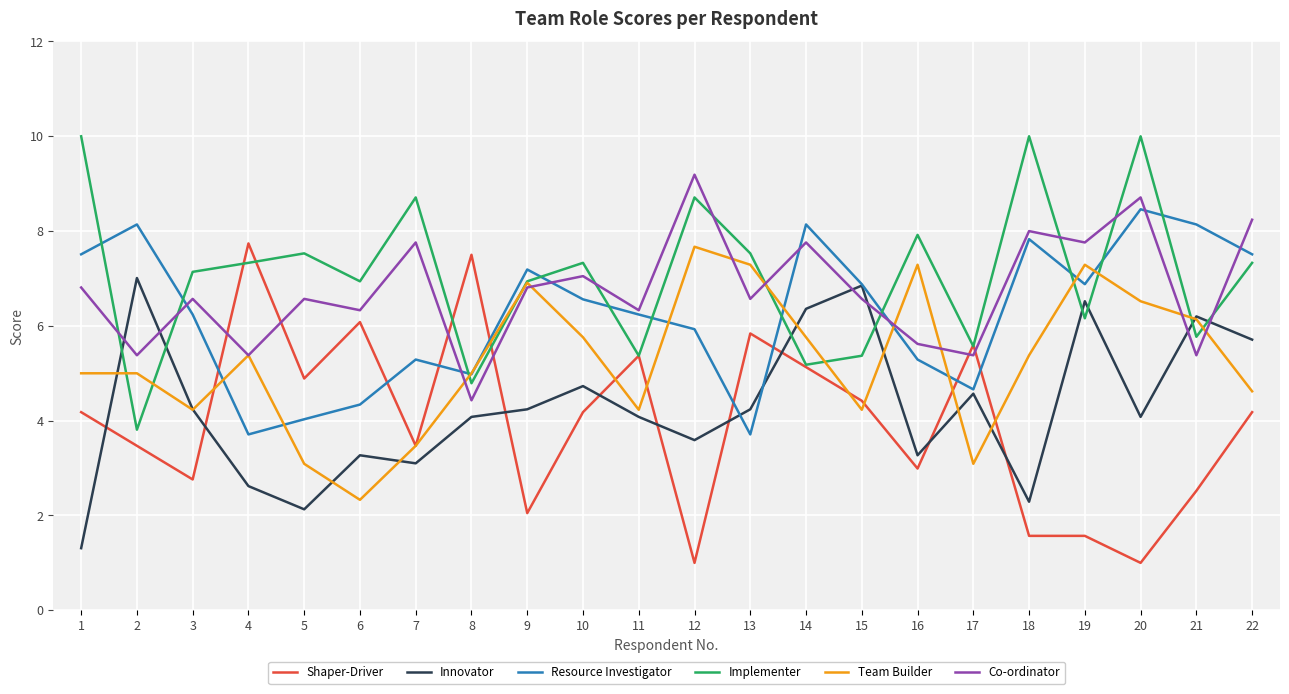

Which series ends up on top after the final intersection of Innovator and Co-ordinator?

Co-ordinator